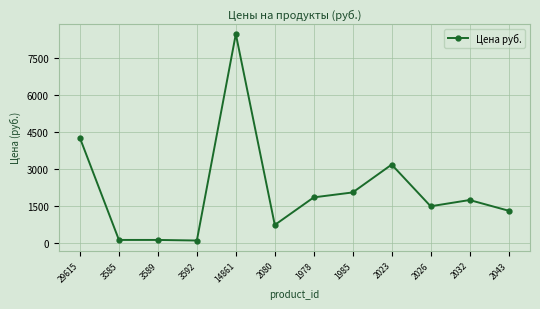

Between 29615 and 2043, which is larger?

29615